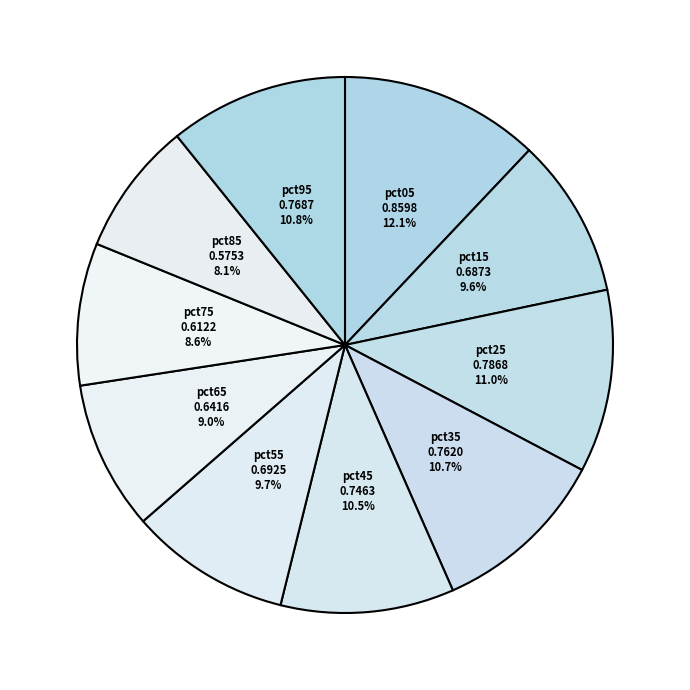

To the nearest percent, what is the difference between the largest and smallest slice percentages?

4%